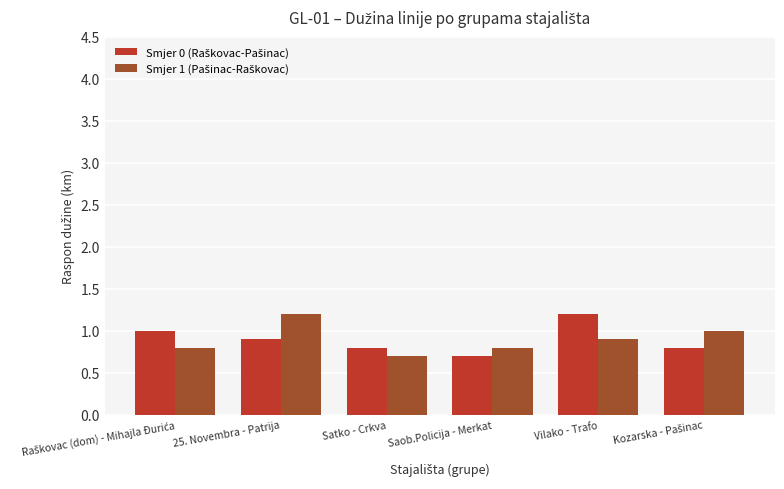

How many bars are there in each group?

2